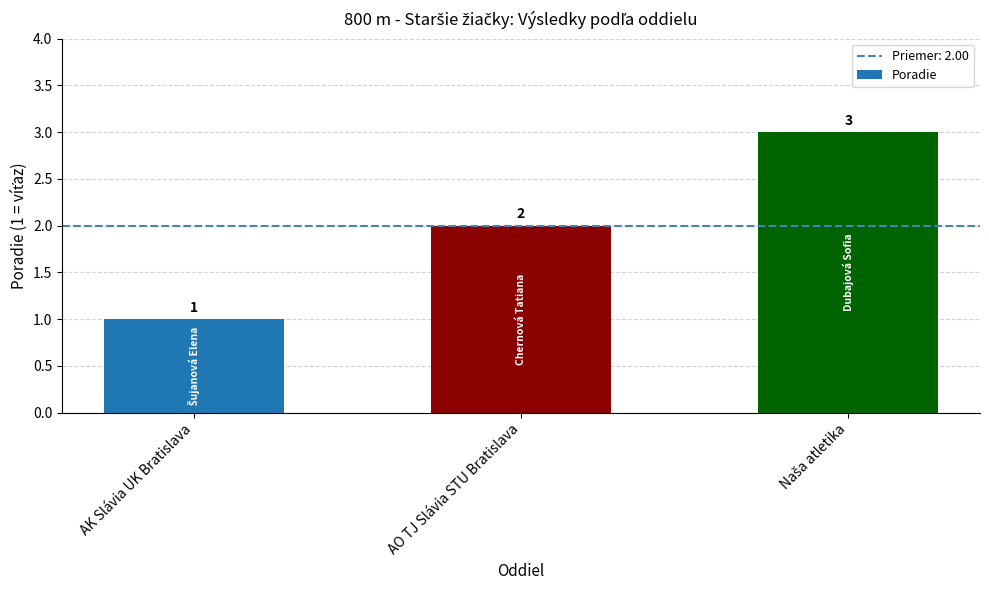

Reading right to left, extract all data points from this chart.

3	2	1